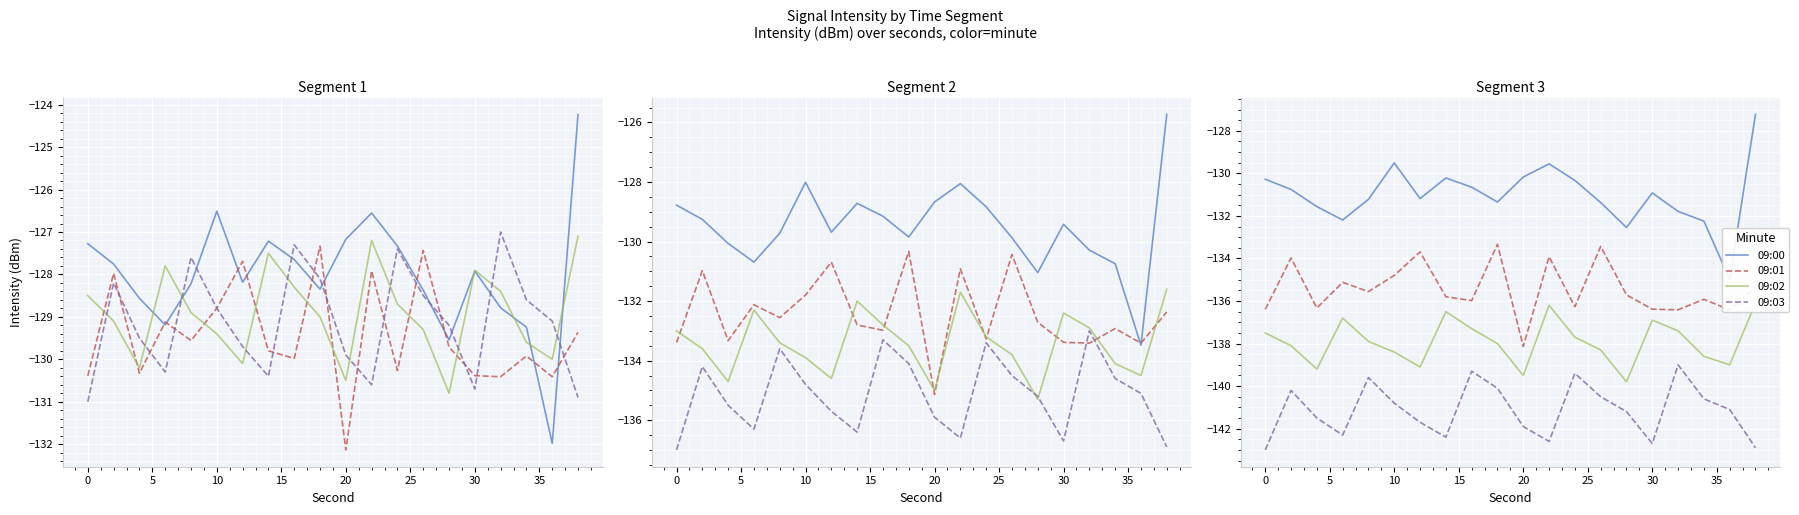

What is the difference between the maximum and minimum values in the 09:03 series?

4.0